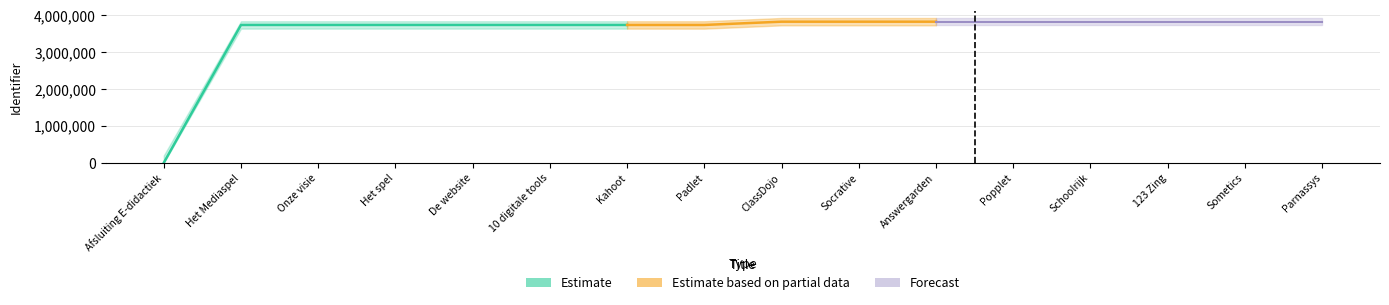

What is the difference between the maximum and minimum values?

3825708